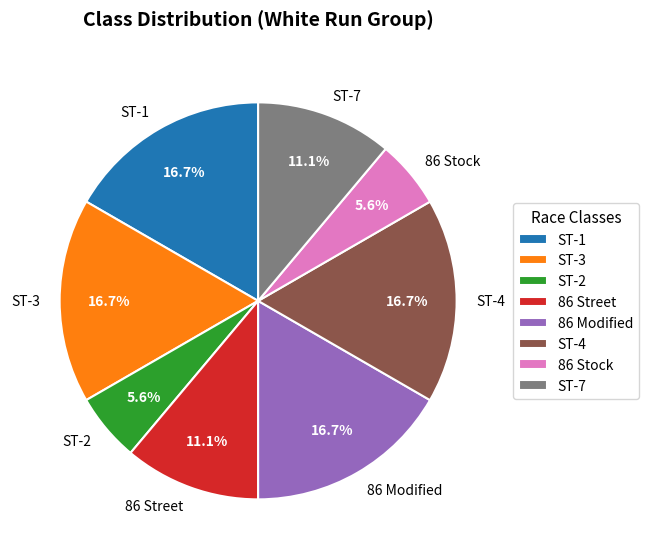

Count the number of slices in the pie.

8